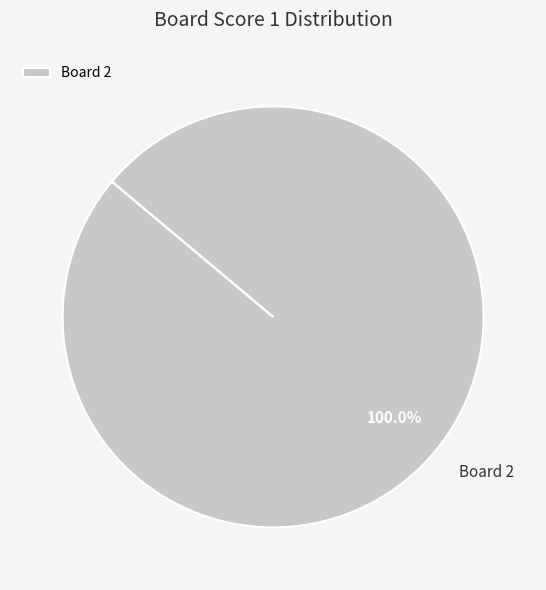

Is there any slice that represents more than half of the pie?

Yes